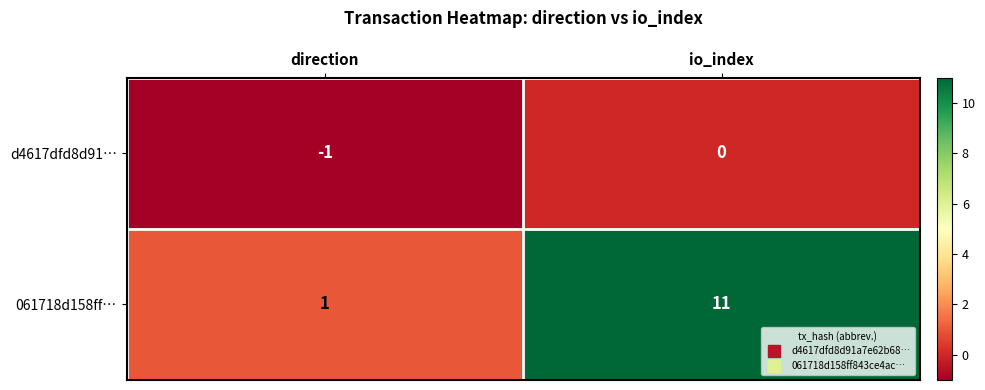

Which category has the lowest value in the 061718d158ff… series?

direction